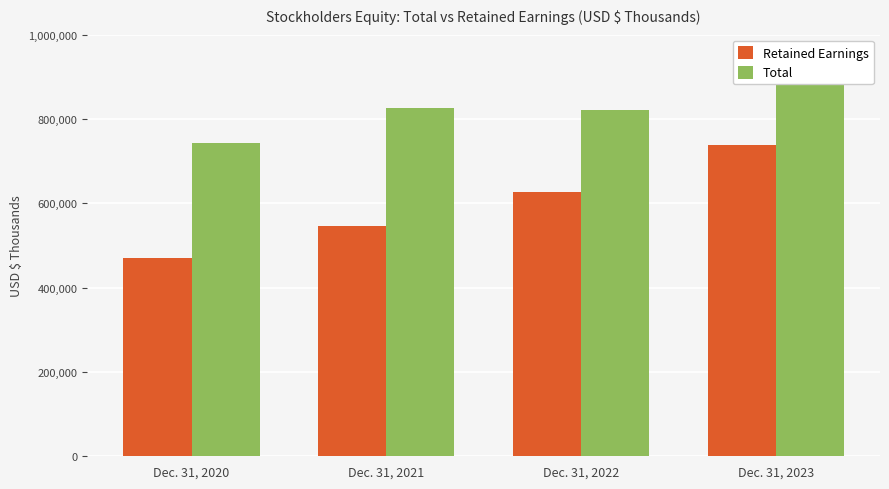

What is the difference between the maximum and minimum values in the Total series?

170057